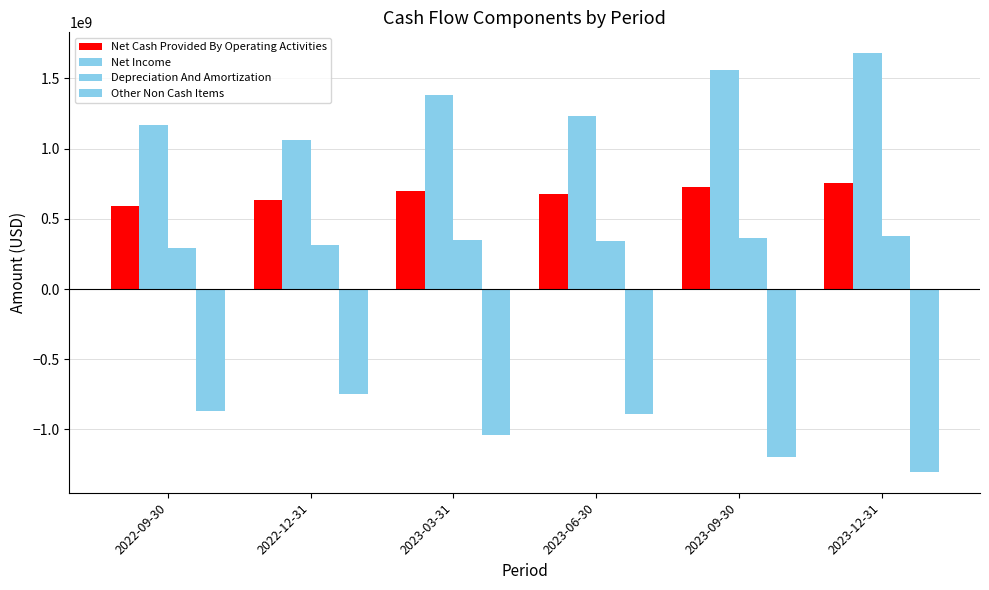

Count the number of categories in the chart.

6